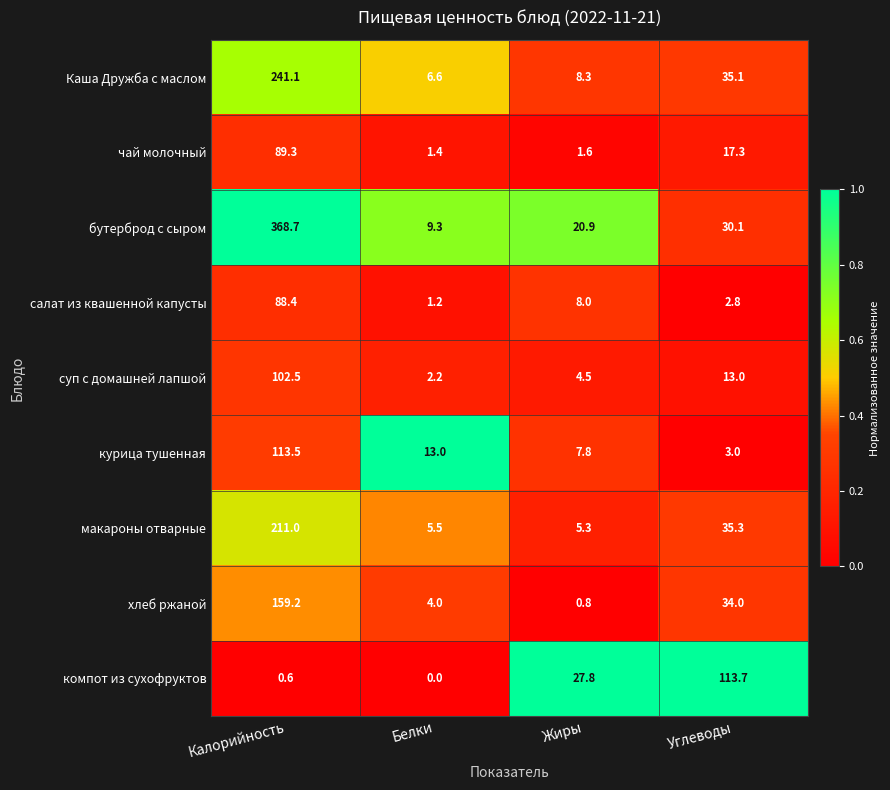

Which series has the largest total across all categories?

бутерброд с сыром